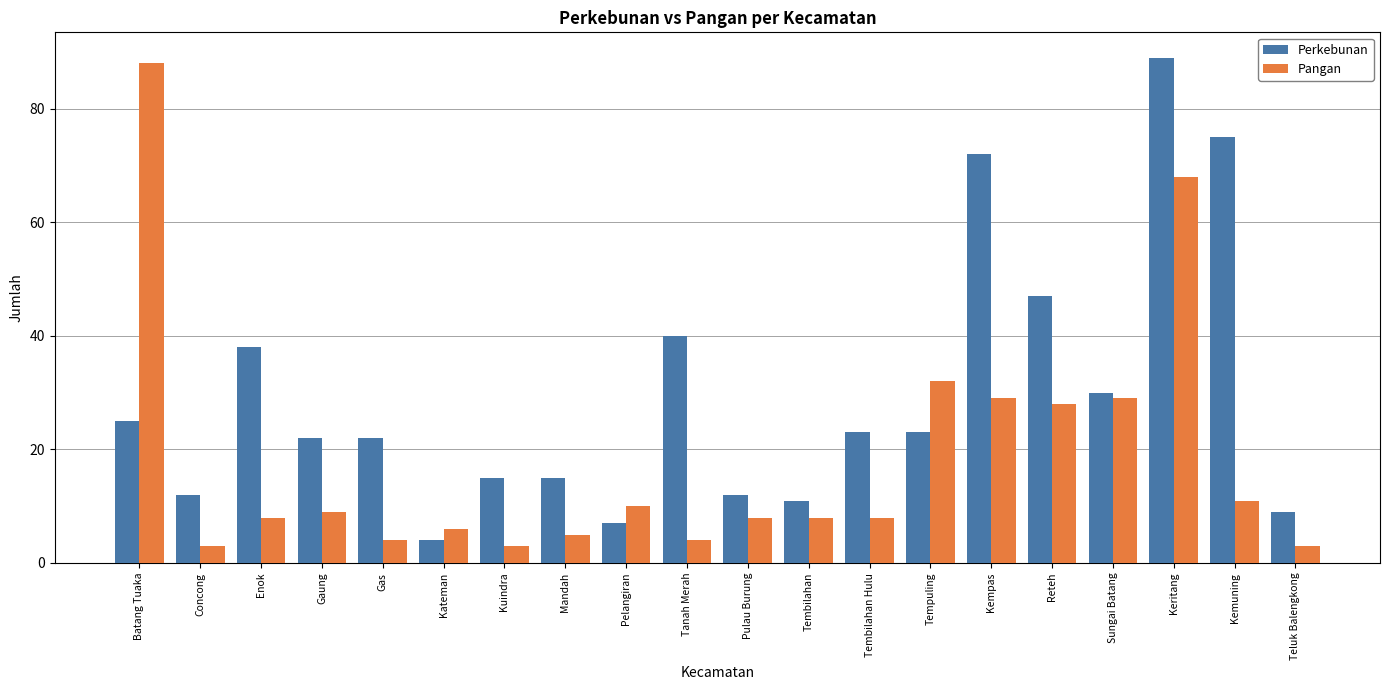

Is it true that Pangan equals 3 at Concong?

True